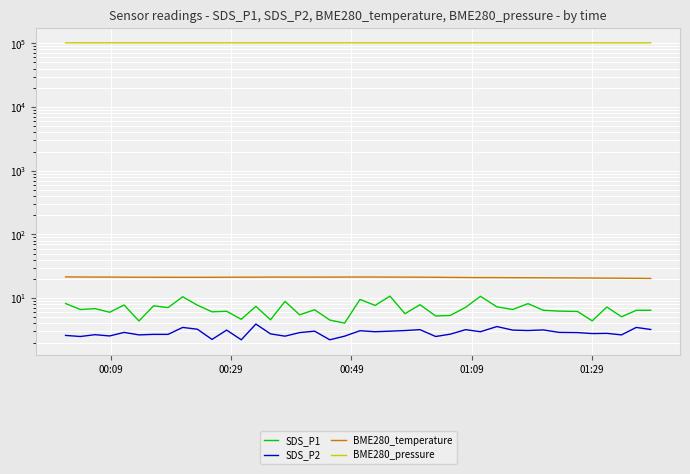

Which series has the widest spread of values?

BME280_pressure